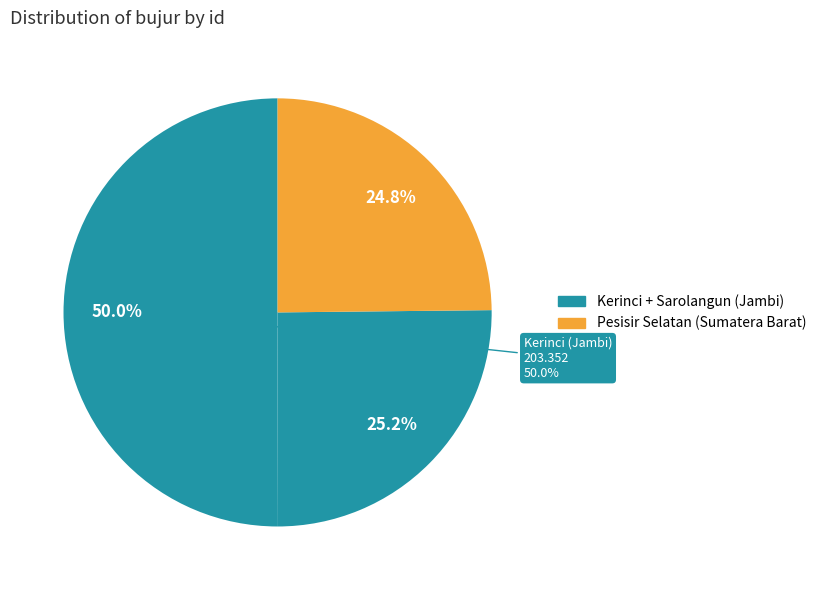

Count the number of slices in the pie.

4